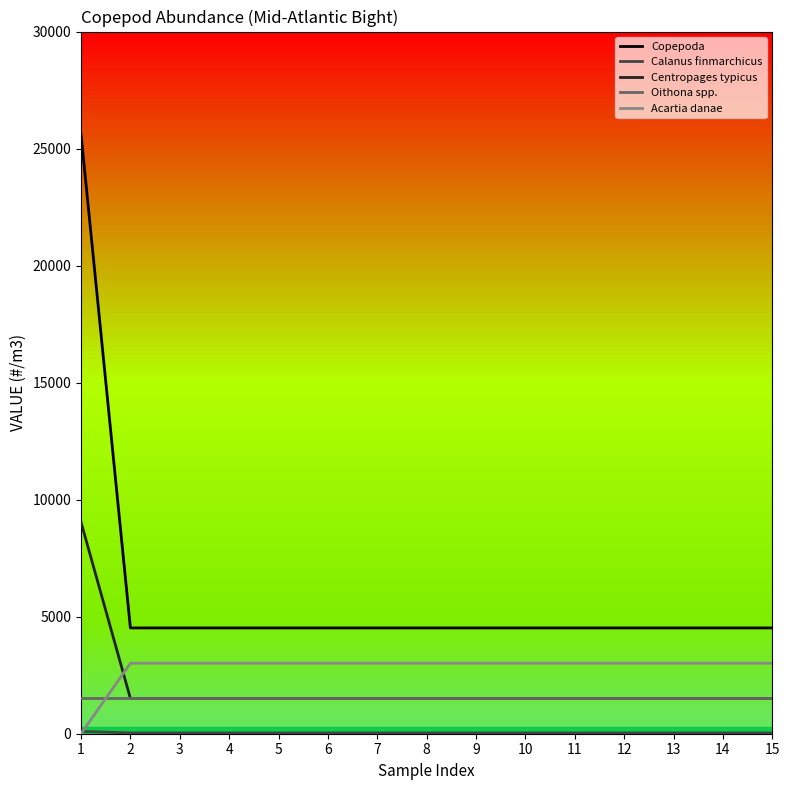

True or false: Copepoda and Acartia danae intersect in this chart.

False